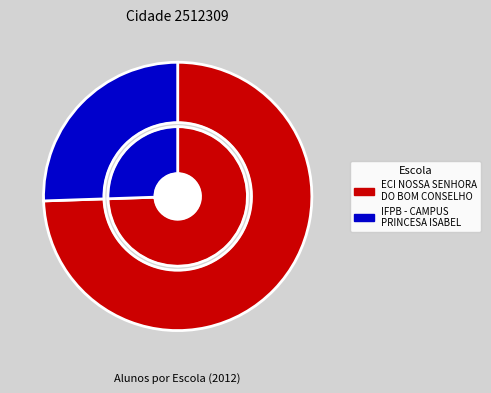

To the nearest percent, what percentage of the pie is IFPB - CAMPUS PRINCESA ISABEL?

26%